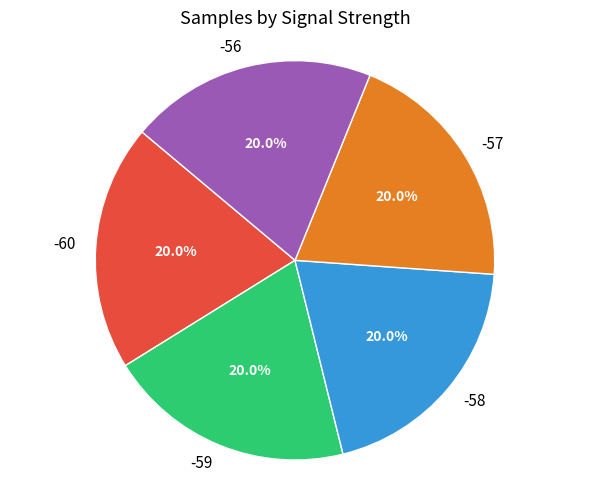

What is the ratio of the value at -57 to the value at -56?

1.0